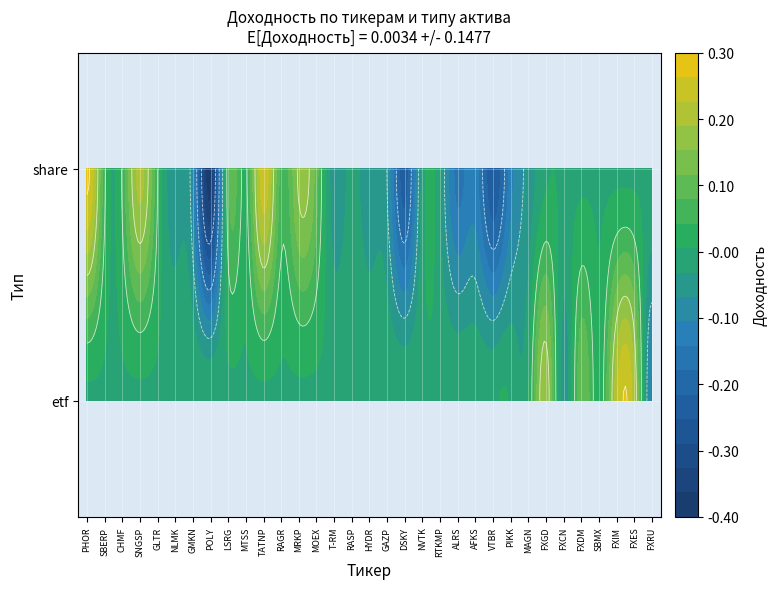

Between RAGR and FXIM, which is larger?

FXIM